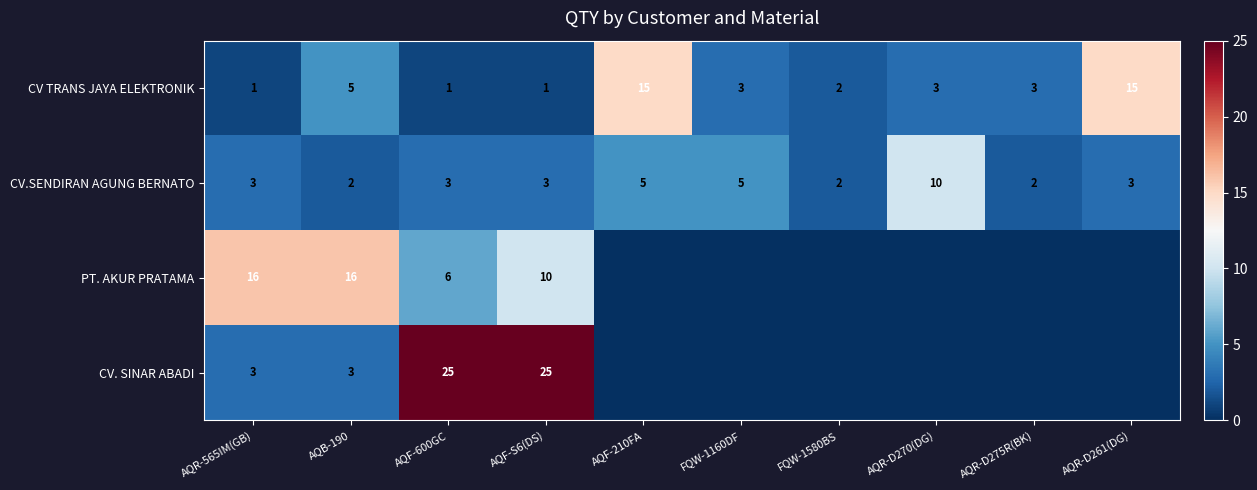

Where is CV TRANS JAYA ELEKTRONIK nearest to the value 8?

AQB-190